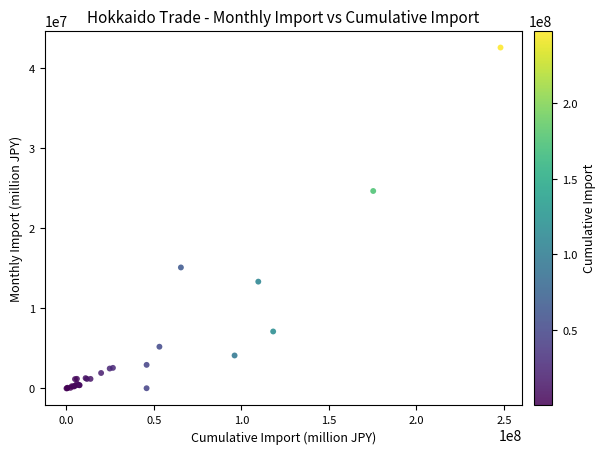

What Y value in the scatter plot is closest to 21274537?

24642732